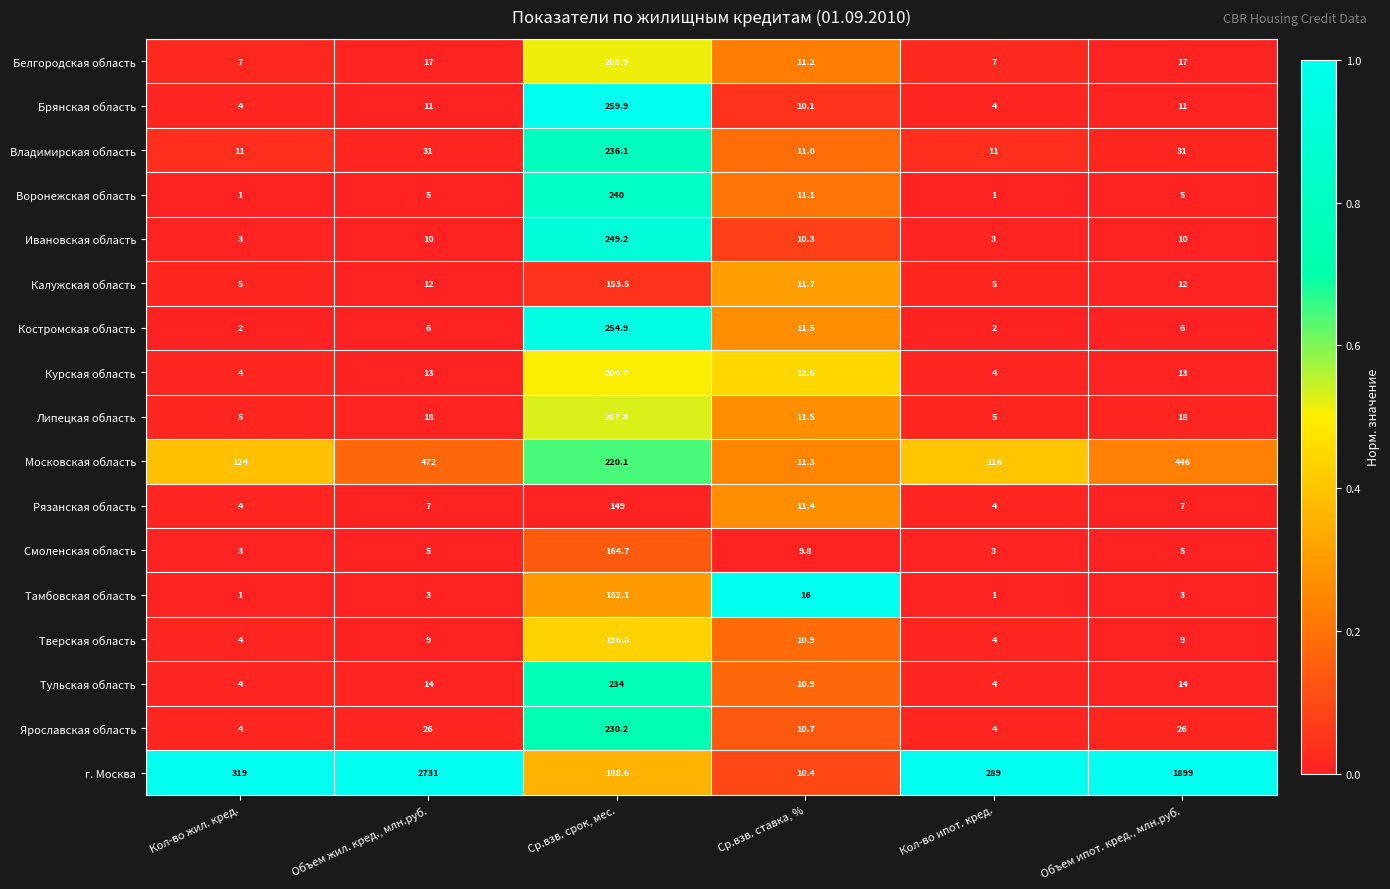

The value of Костромская область at Объем ипот. кред., млн.руб. is 1.5. True or false?

False